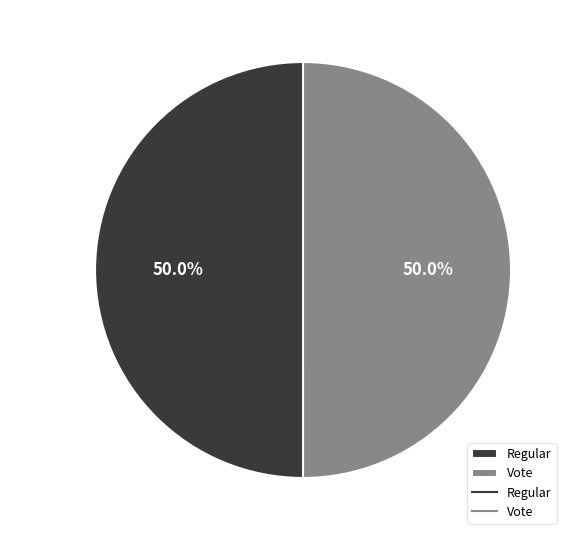

Approximately how many times larger is the value at Vote compared to Regular?

1.0